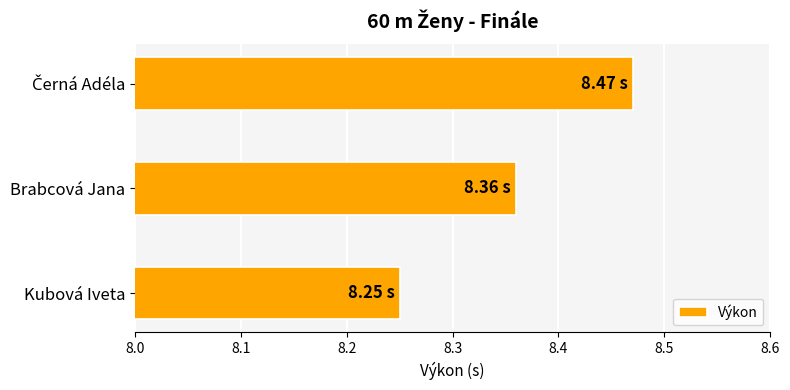

What is the ratio of the value at Kubová Iveta to the value at Brabcová Jana?

1.0